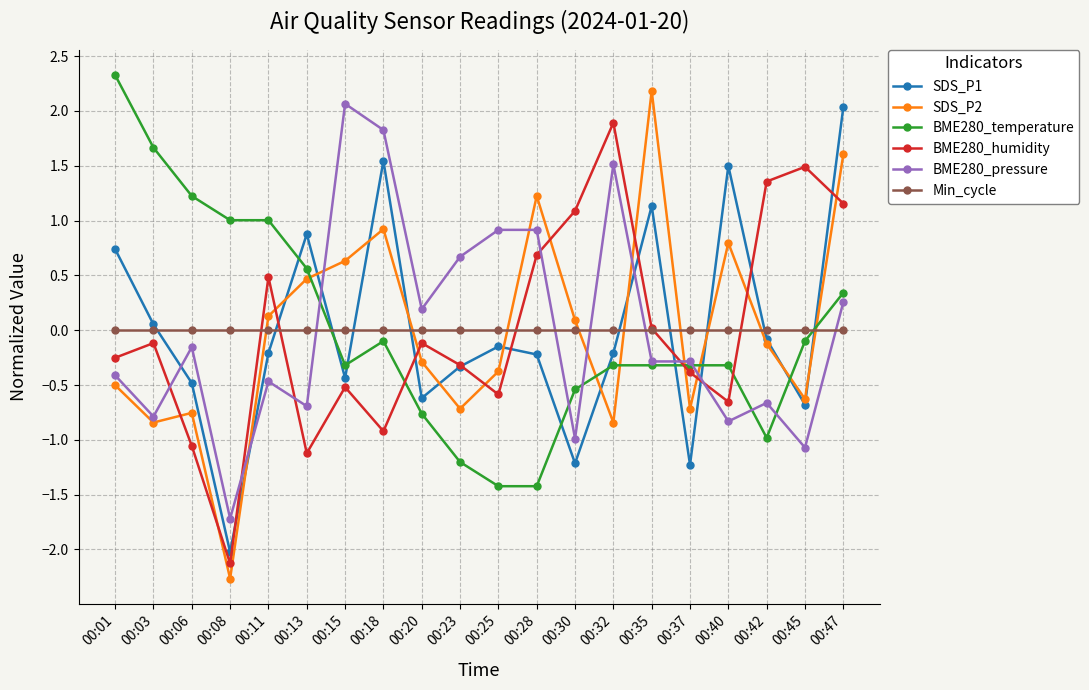

How many series are shown in this chart?

6